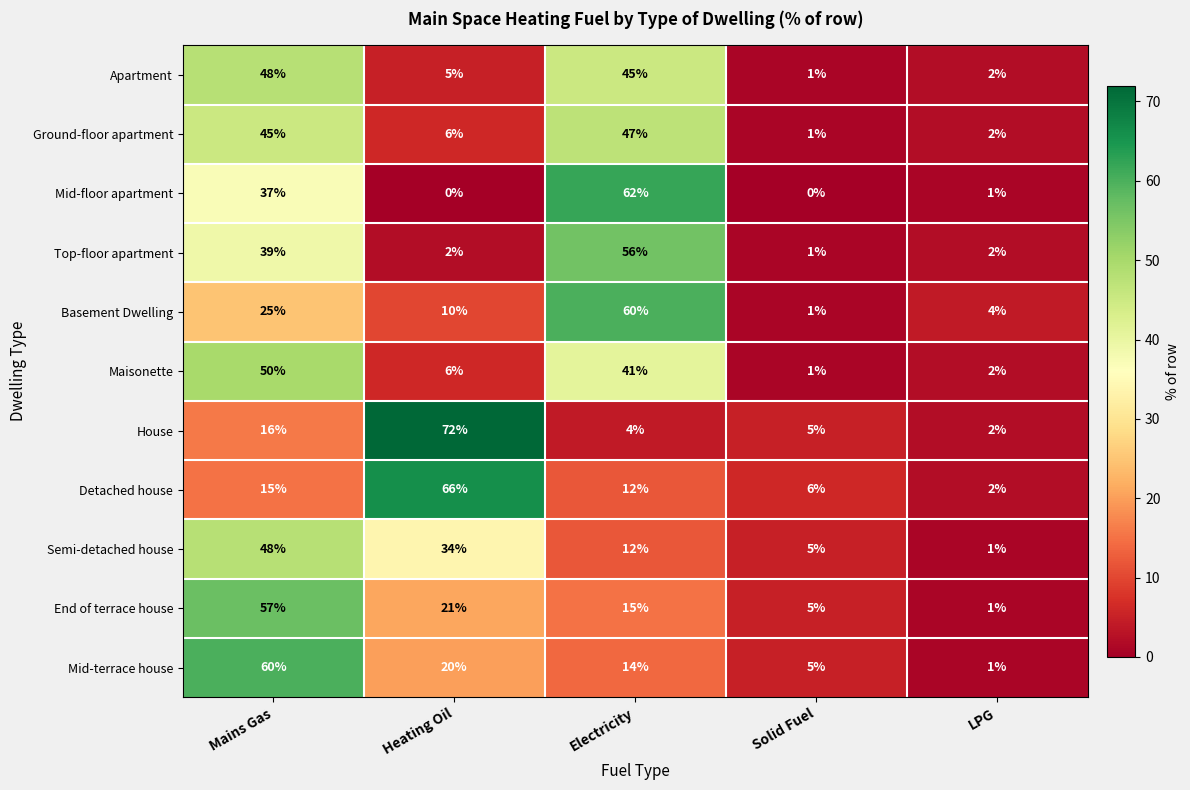

What is the average value of the Semi-detached house series?

20